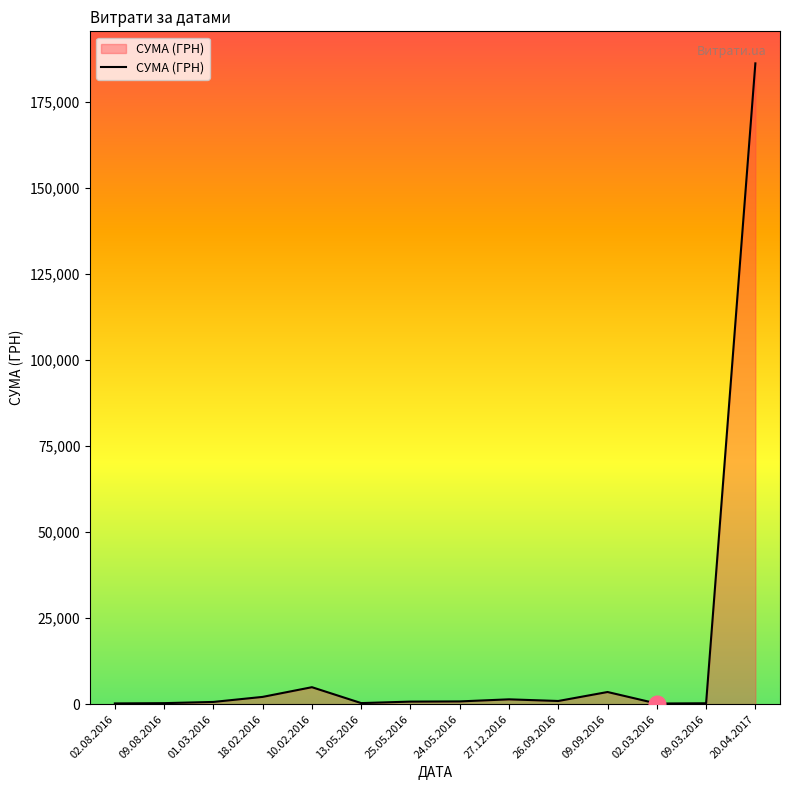

Which category has the highest value across all series?

20.04.2017